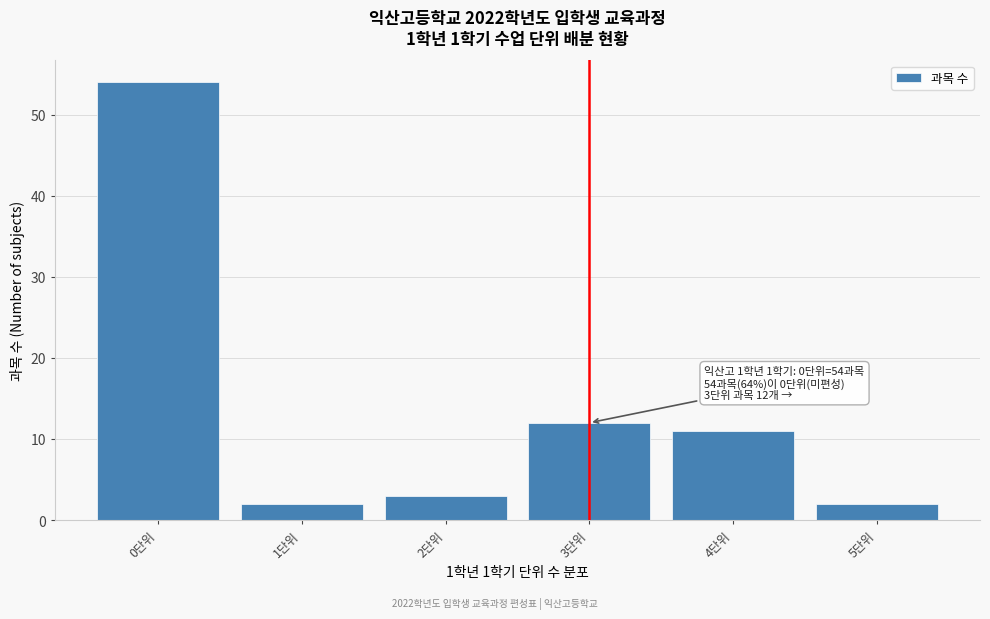

Which range on the x-axis has the tallest bar?

-0.5 to 0.5